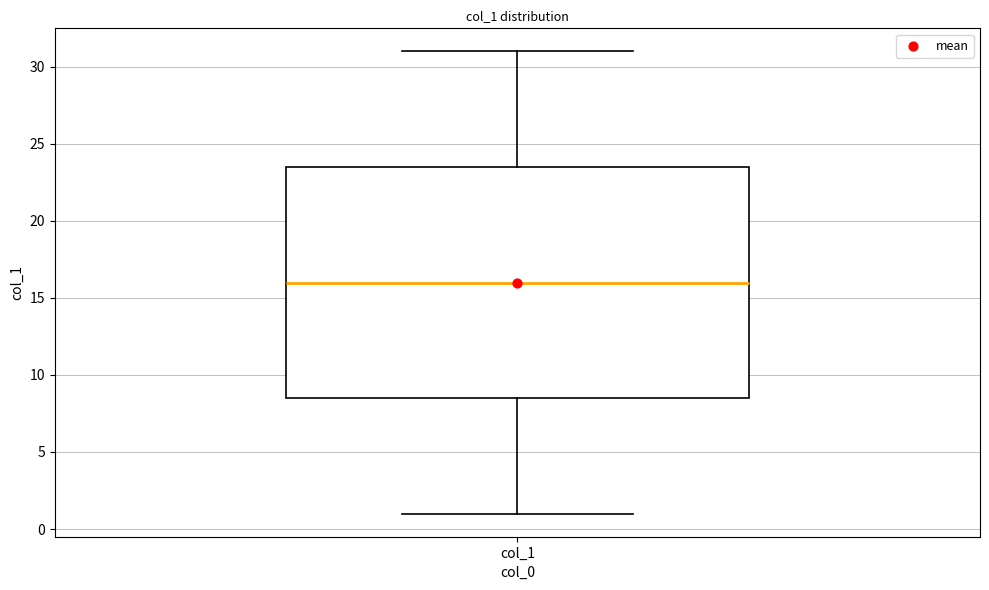

Read this box plot against the y-axis: the position of the median line, the range covered by the box, and the ends of both whiskers. The values are not printed on the chart, so give them approximately, as read against the axis.

median 16.0, box 8.5 to 23.5, whiskers 1.0 to 31.0